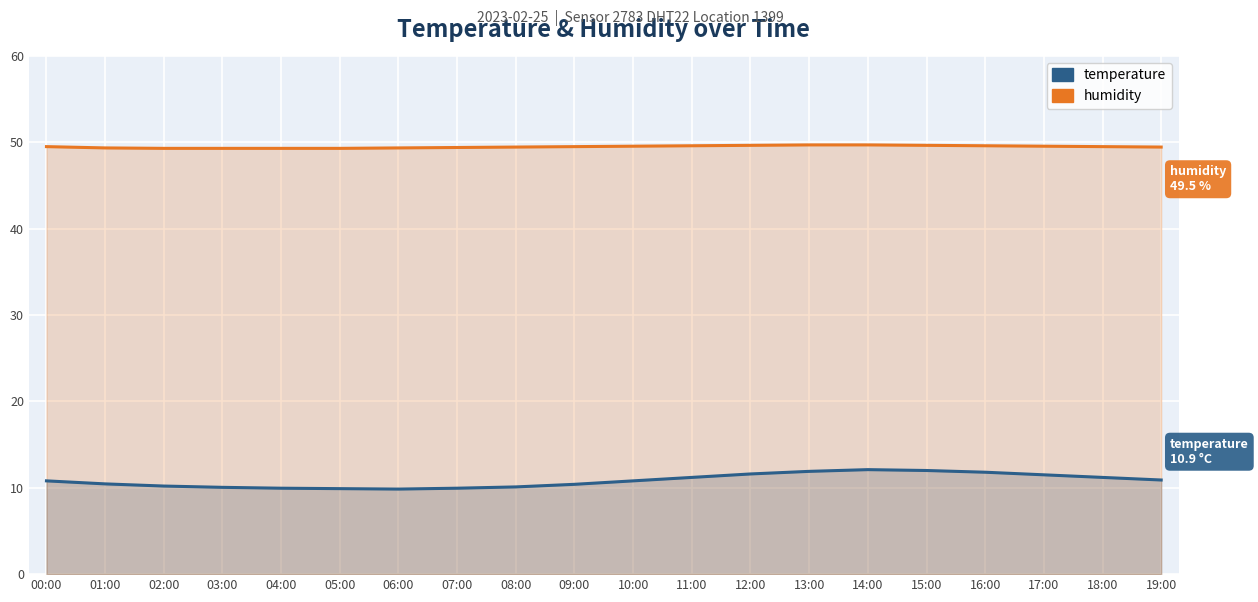

Reading right to left, list all the values displayed in this chart.

temperature: 10.9	11.2	11.5	11.8	12.0	12.1	11.9	11.6	11.2	10.8	10.4	10.1	9.9	9.8	9.9	9.9	10.1	10.2	10.4	10.8
humidity: 49.5	49.5	49.5	49.6	49.6	49.7	49.7	49.6	49.6	49.5	49.5	49.5	49.4	49.4	49.3	49.3	49.3	49.3	49.4	49.5